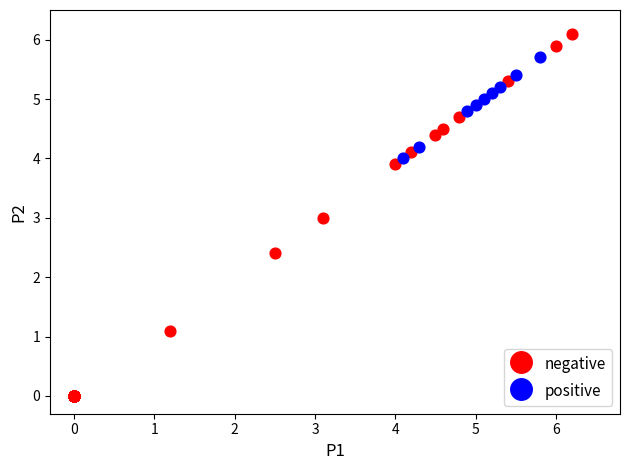

What are all the series names shown in the legend?

negative, positive